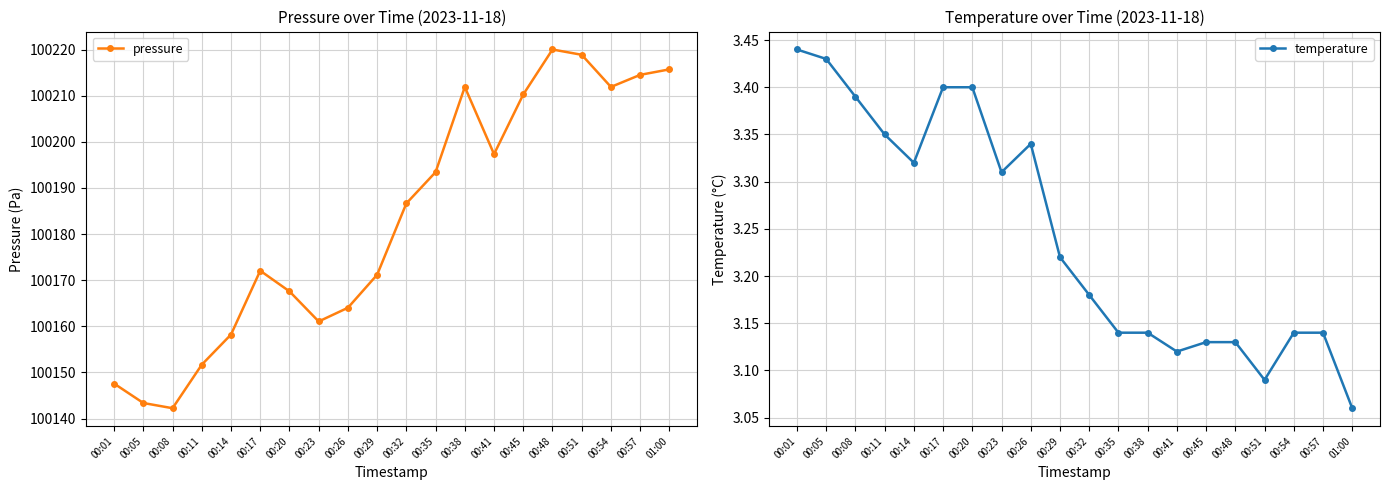

Where is pressure nearest to the value 100181?

00:32